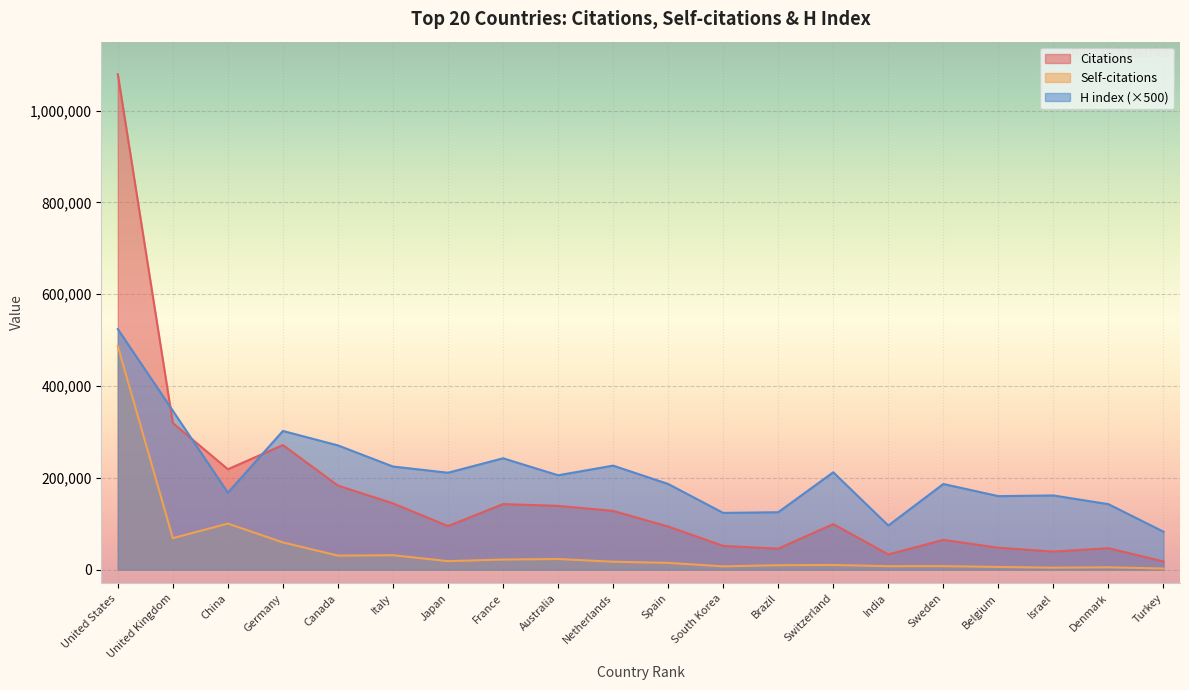

Which series ends up on top after the final intersection of Citations and H index?

H index